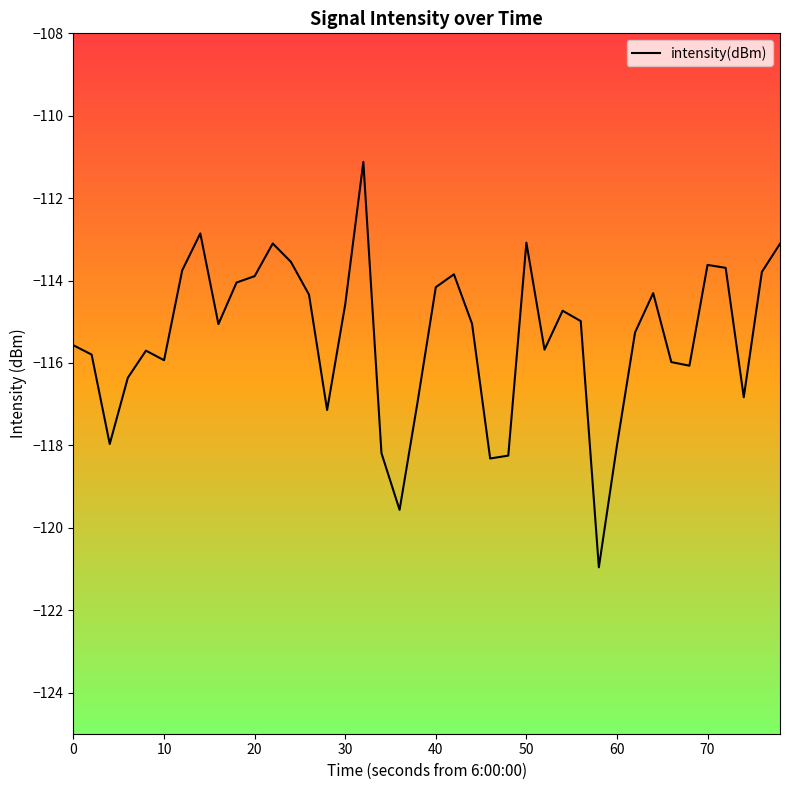

Does the chart have visible grid lines?

No